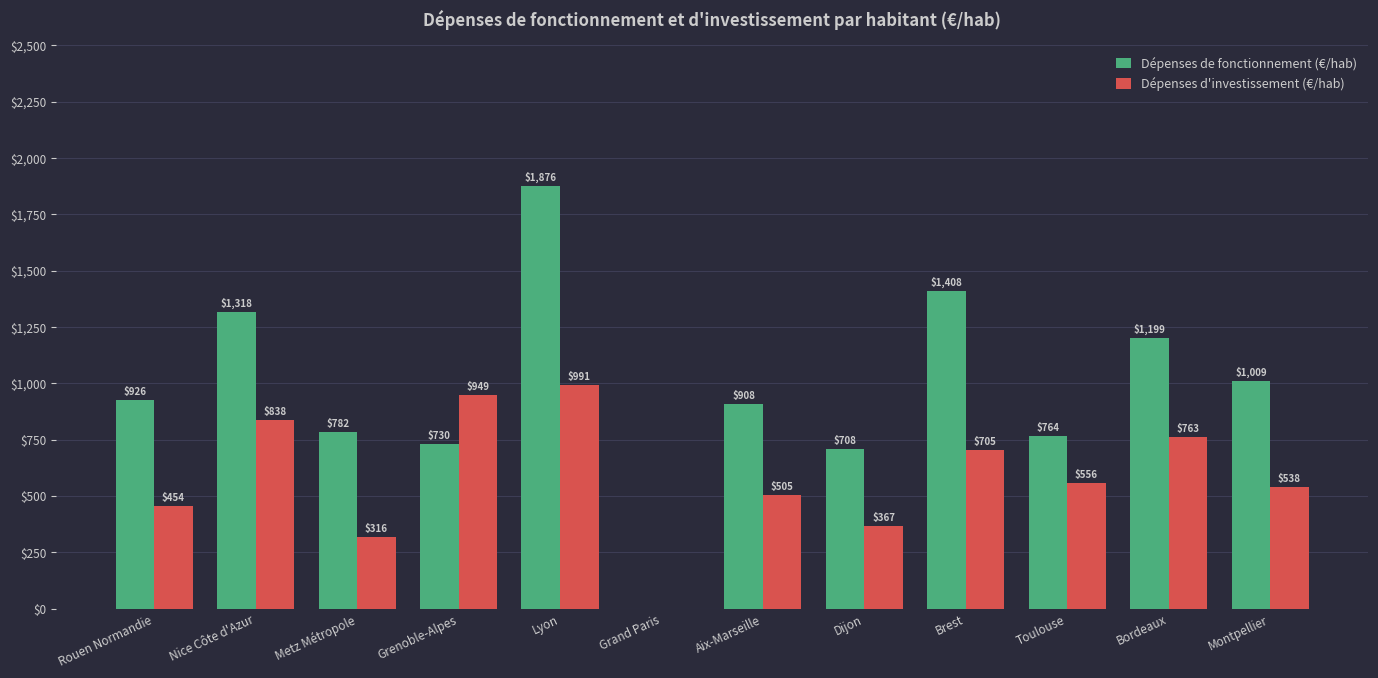

Reading left to right, extract all data points from this chart.

Dépenses de fonctionnement (€/hab): 926	1318	782	730	1876	0	908	708	1408	764	1199	1009
Dépenses d'investissement (€/hab): 454	838	316	949	991	0	505	367	705	556	763	538